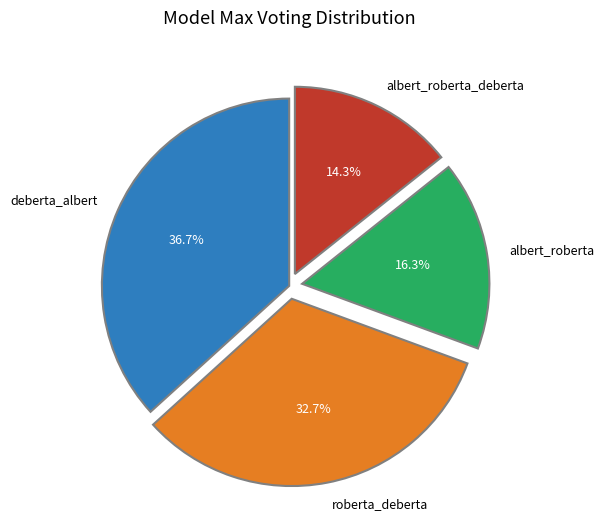

How much of the chart is everything except albert_roberta?

83.7%